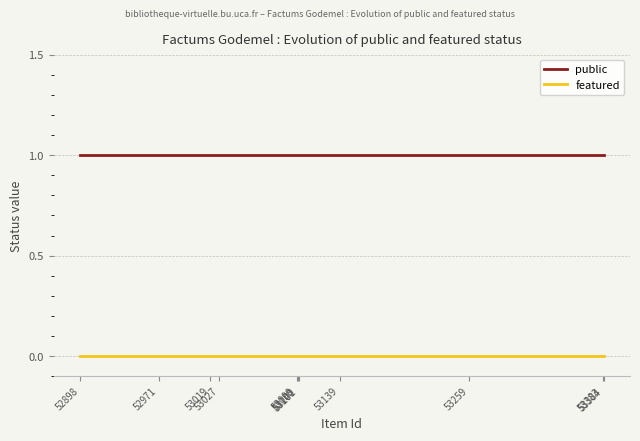

Rank the series by their average value, from lowest to highest.

featured, public